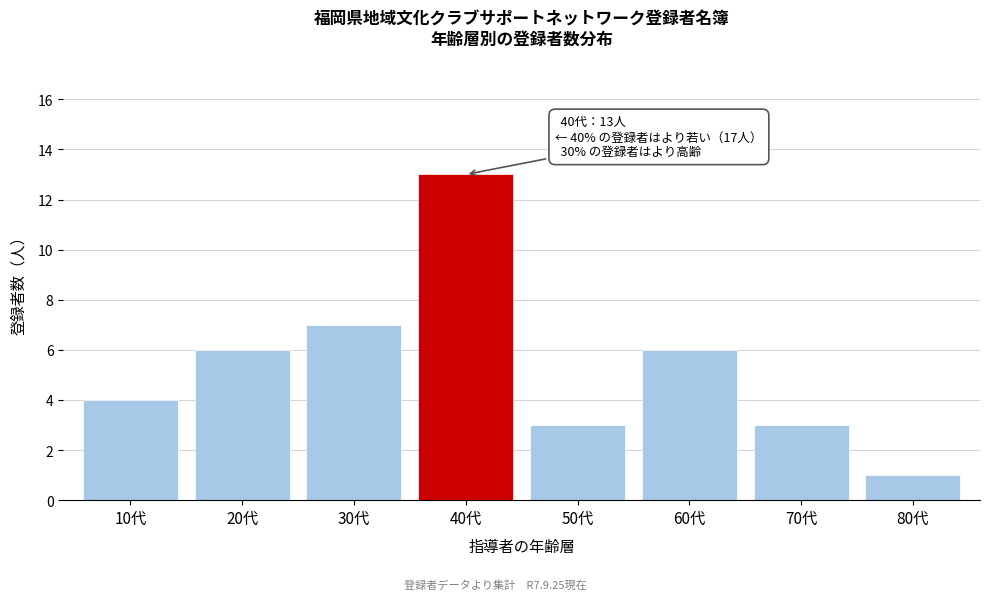

Reading right to left, what are all the values shown in this chart?

1	3	6	3	13	7	6	4